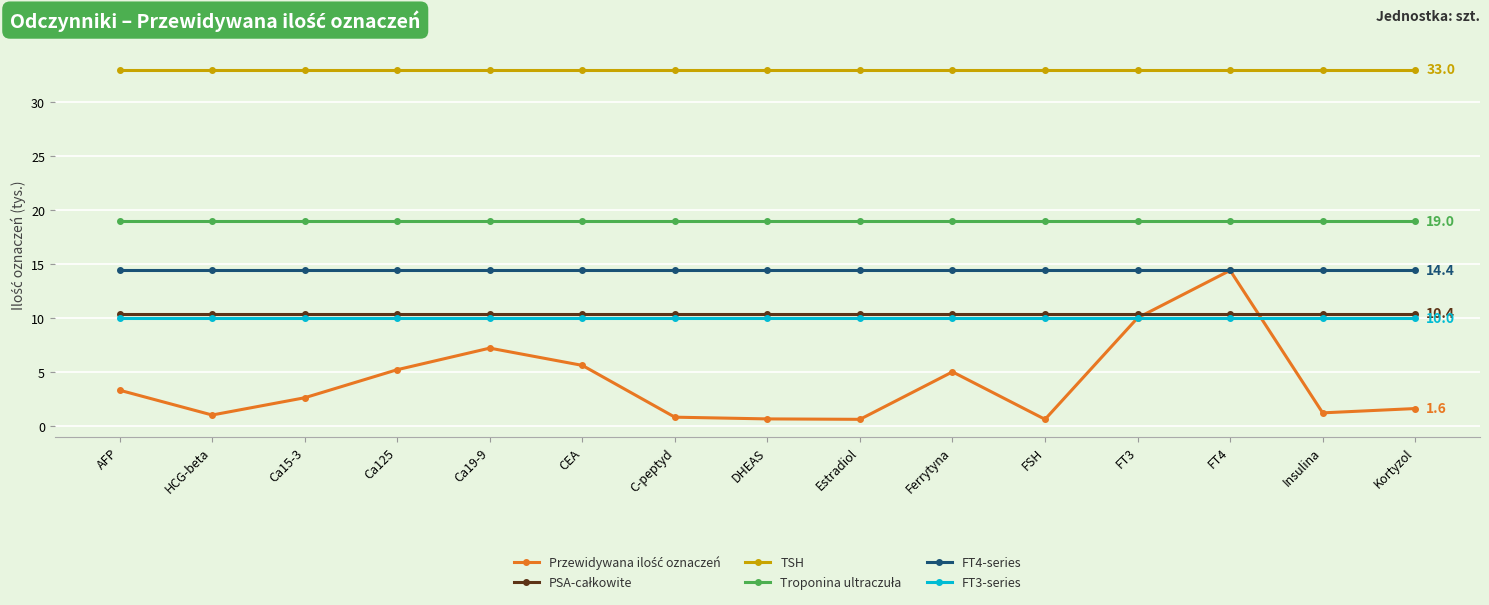

What is the maximum value for FT3-series?

10.0